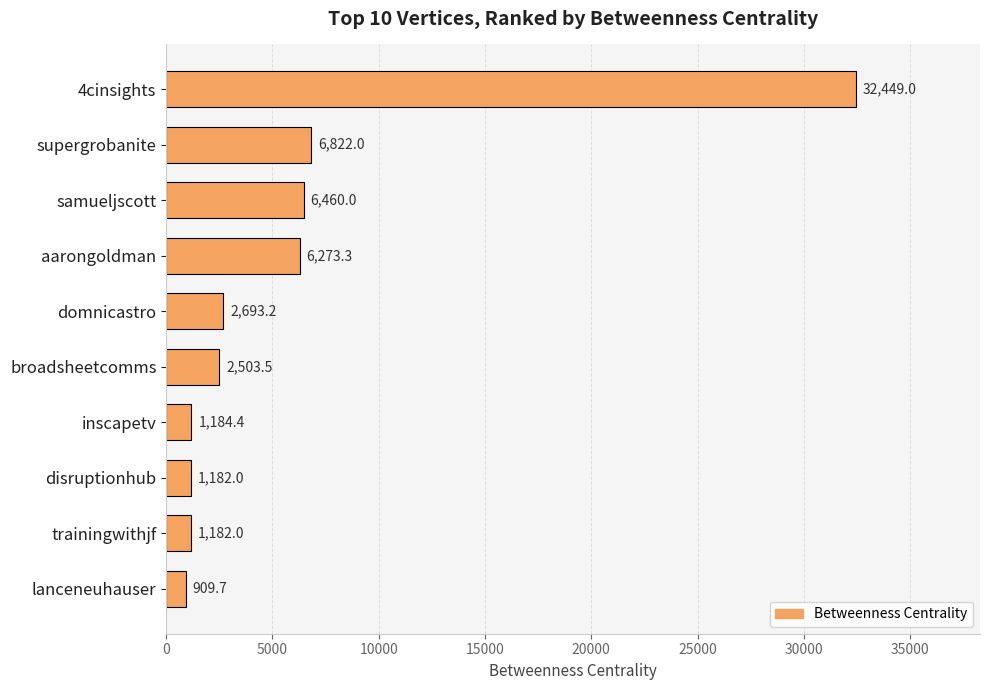

What is the average value?

6165.9